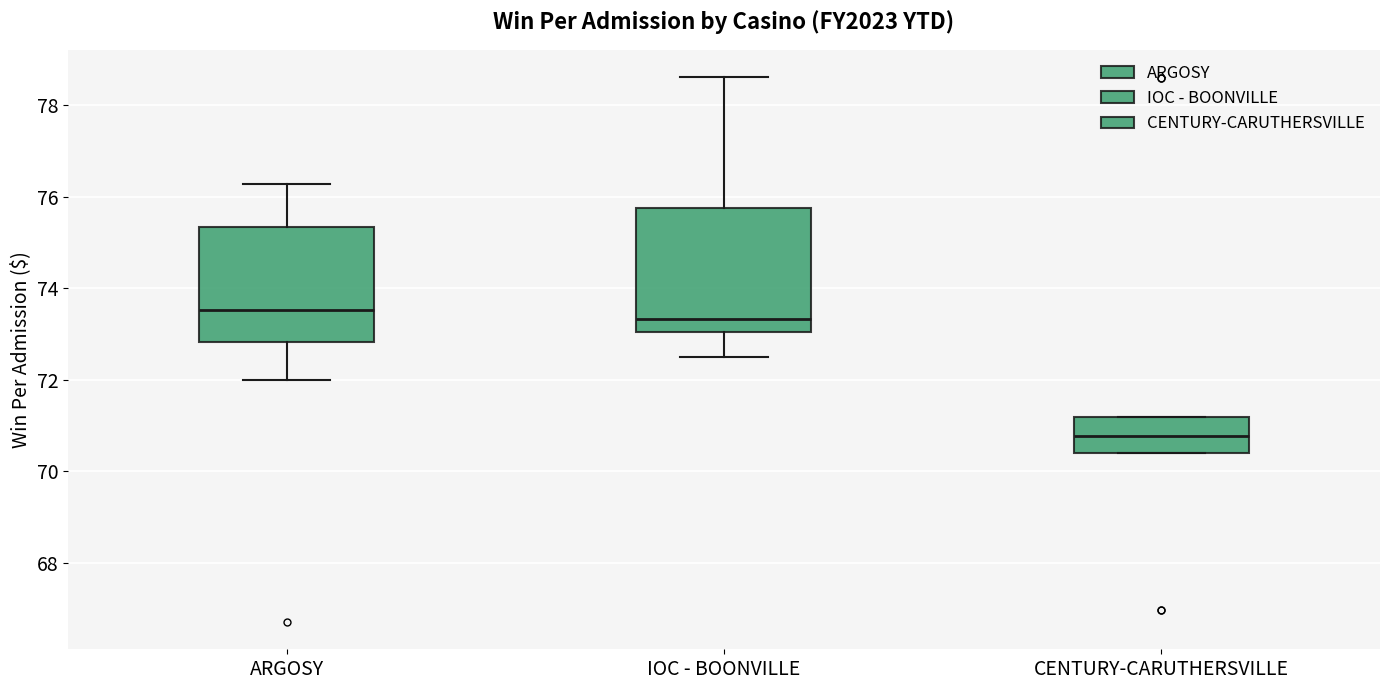

Reading left to right, transcribe this box plot: for each box, give where its median line is, the range the box spans, and where its two whiskers end, as read against the y-axis. The values are not printed on the chart, so give them approximately, as read against the axis.

ARGOSY: median 73.6, box 72.8 to 75.4, whiskers 72.0 to 76.2
IOC - BOONVILLE: median 73.4, box 73.0 to 75.8, whiskers 72.4 to 78.6
CENTURY-CARUTHERSVILLE: median 70.8, box 70.4 to 71.2, whiskers 70.4 to 71.2